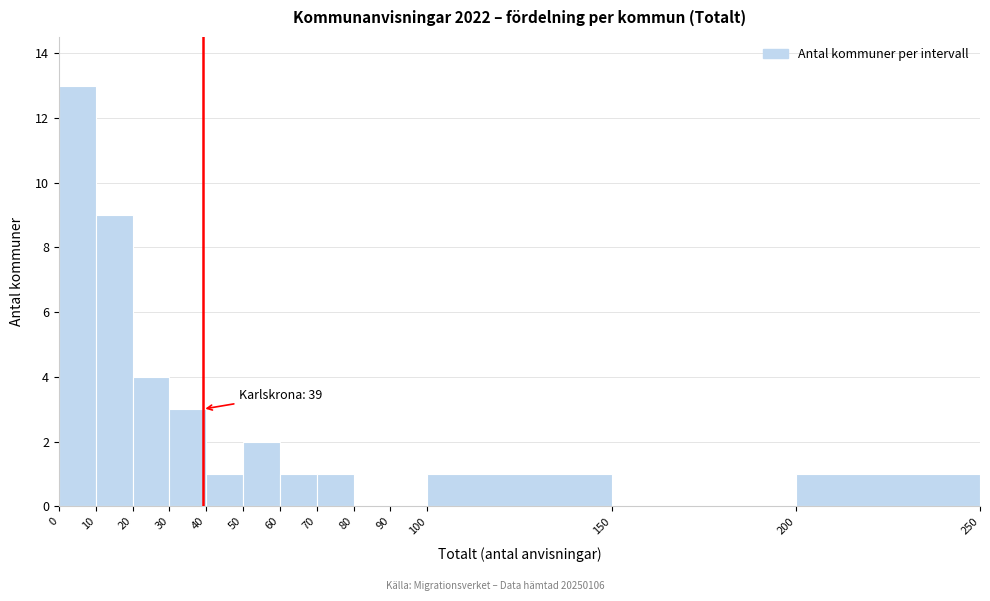

Which range on the x-axis has the tallest bar?

0 to 10